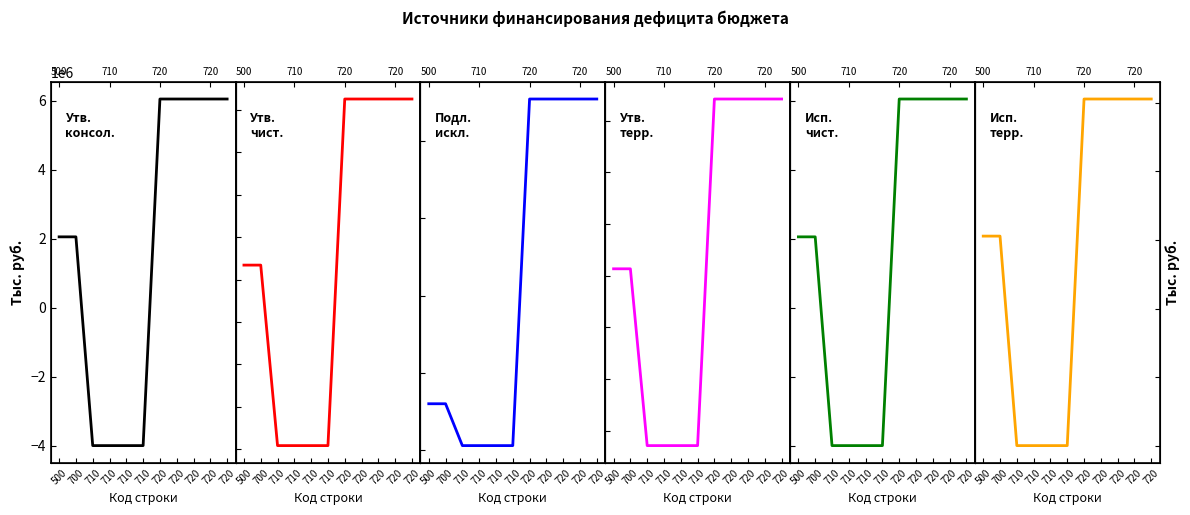

Between 500 and 710, which series saw the biggest shift?

col_14 (Утв. терр. ФОМС)